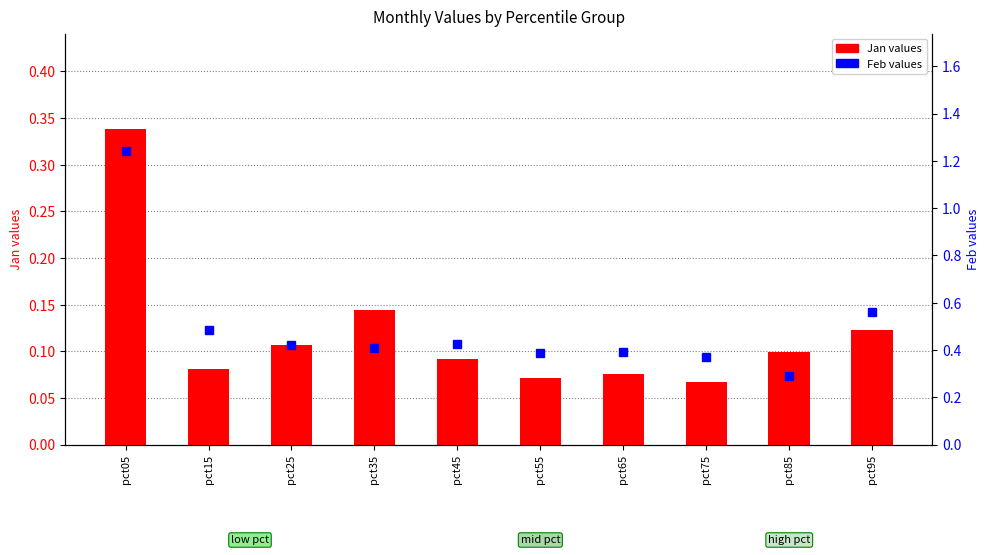

At which category is the sum across all series the highest?

pct05